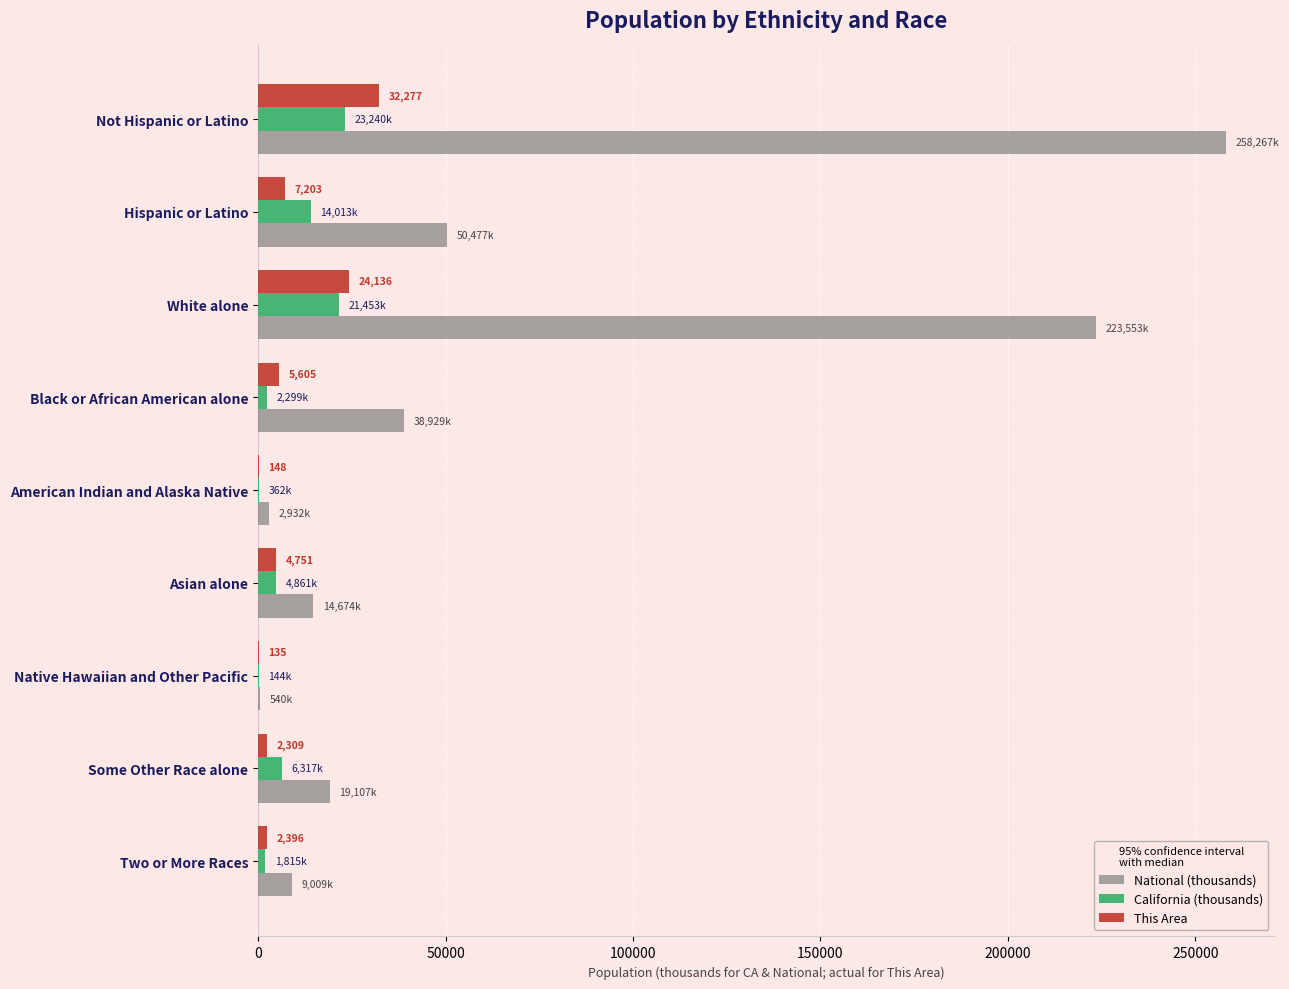

At which category is the sum across all series the highest?

Not Hispanic or Latino